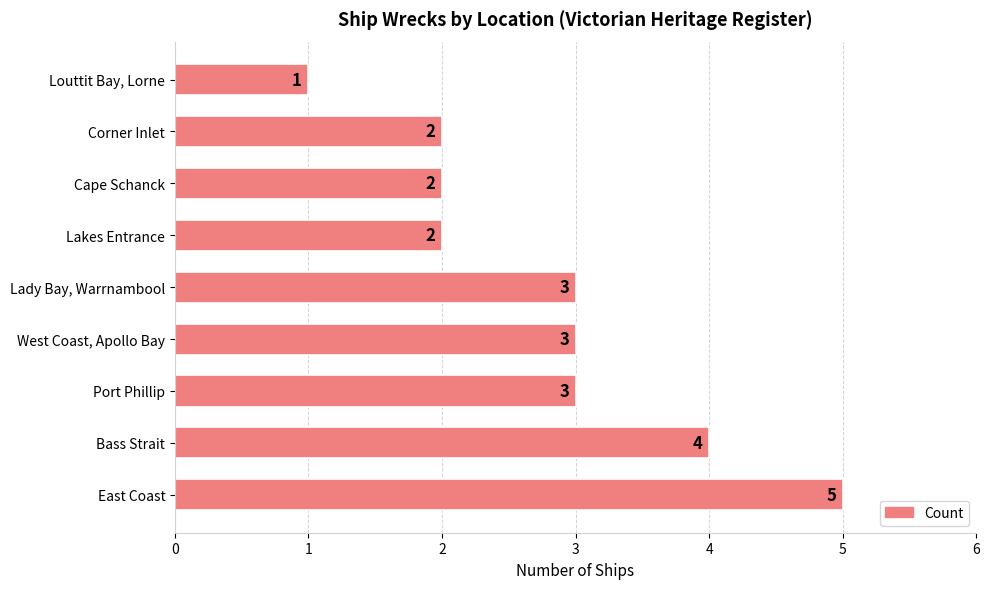

How many data points does each series have?

9